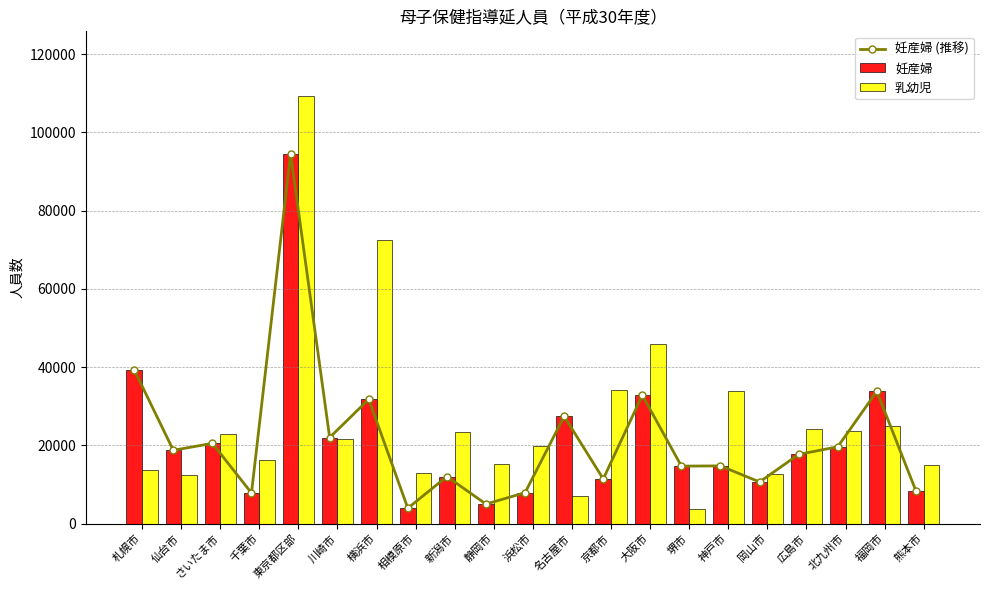

What are all the series names shown in the legend?

妊産婦 (推移), 妊産婦, 乳幼児